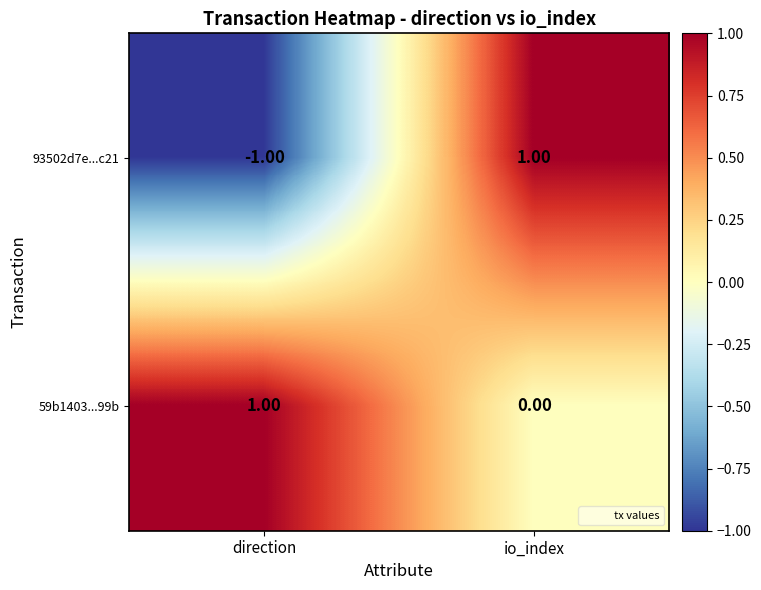

At which category does the chart reach its minimum across all series?

direction